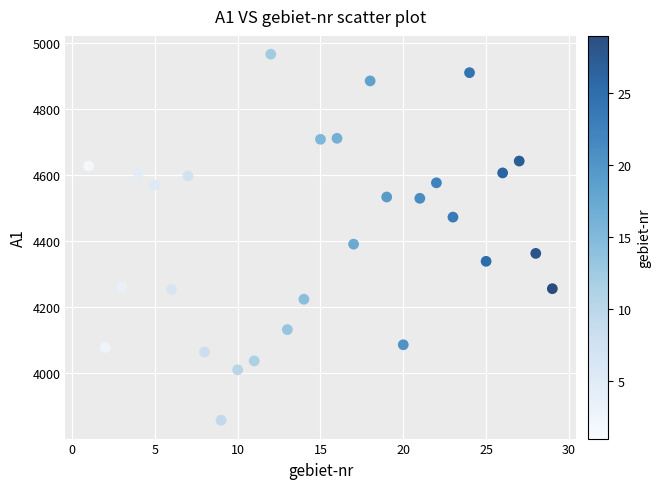

What is the range of Y values (max minus min)?

1110